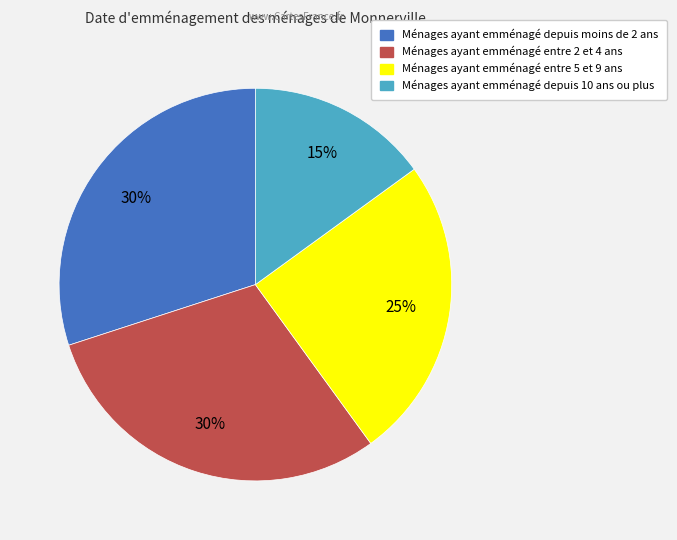

Does any single category account for the majority?

No